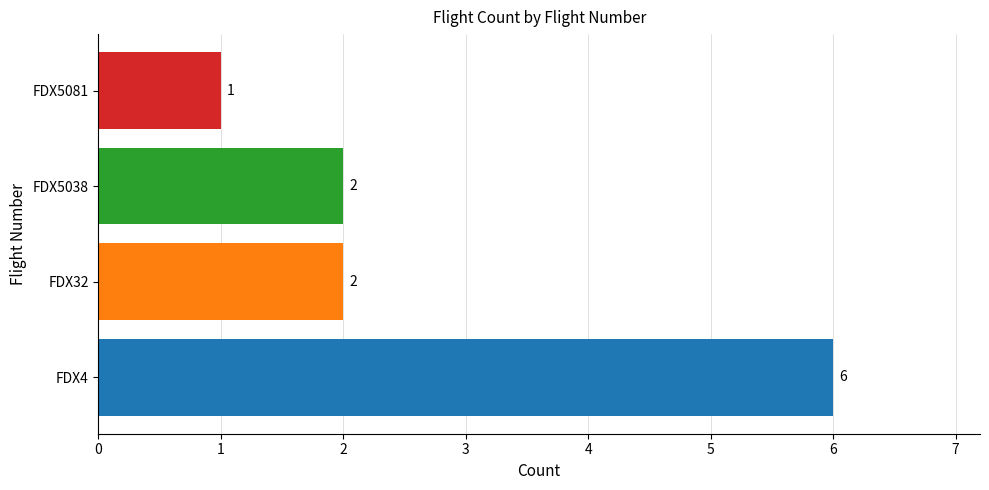

At which category does the chart reach its minimum across all series?

FDX5081